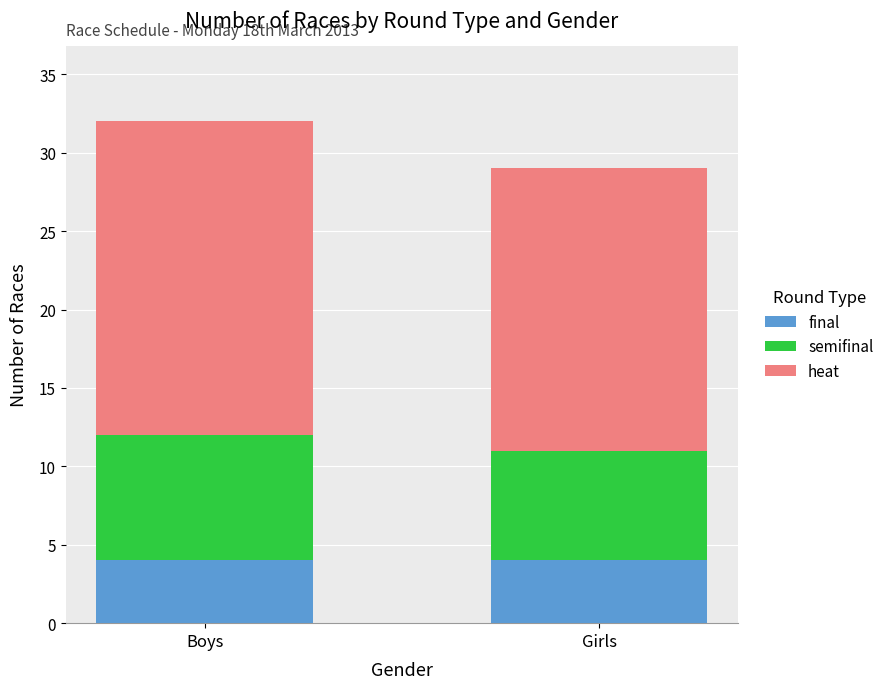

Read the final value at Girls.

4